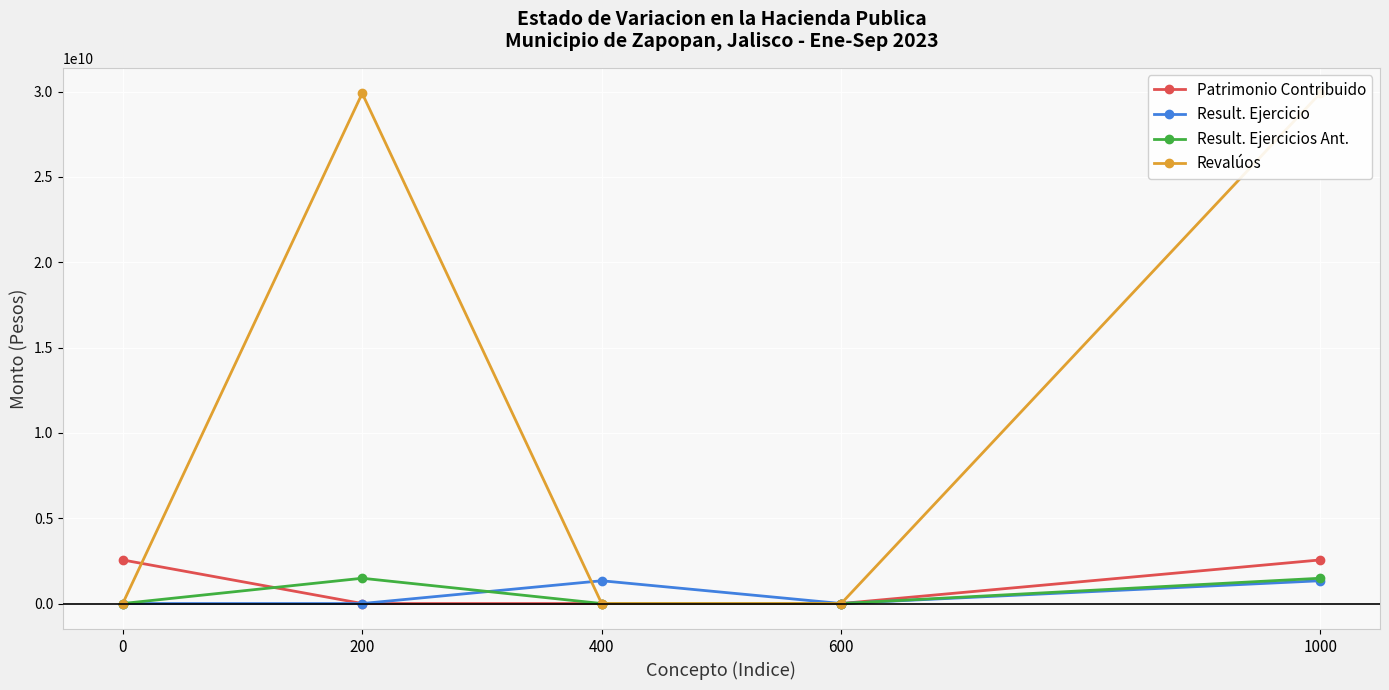

At which category does Revalúos reach its first local peak?

200